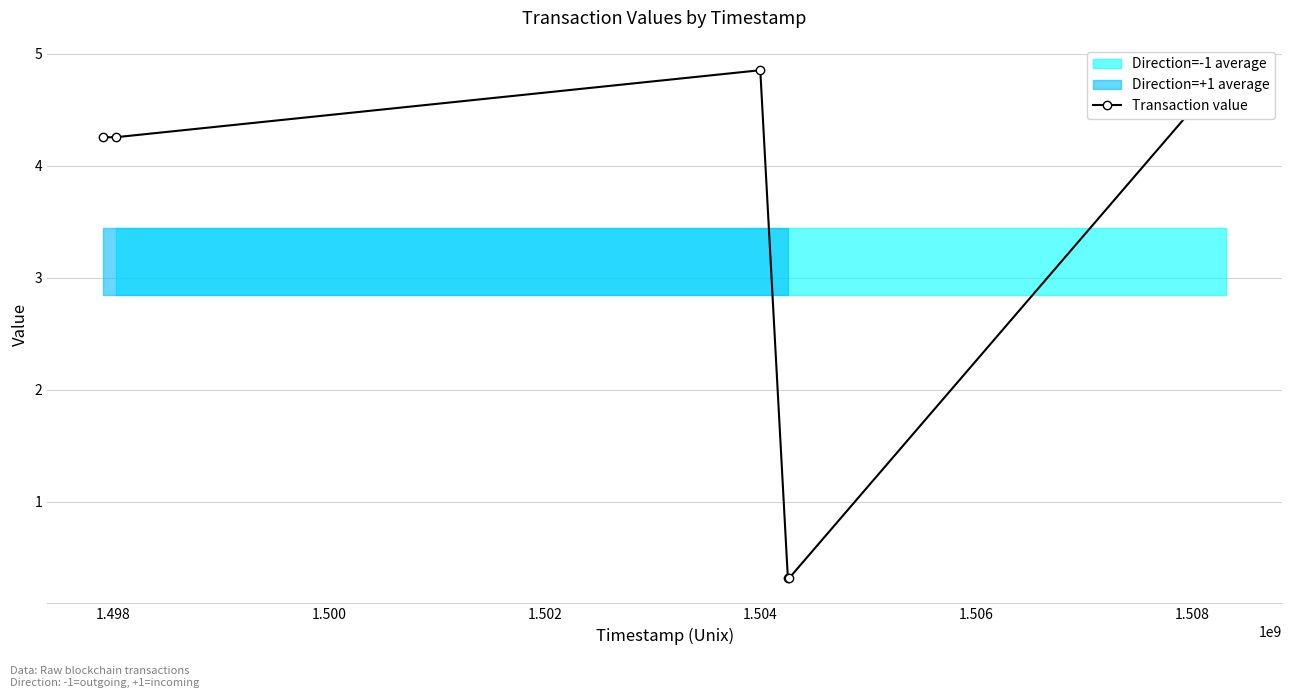

How many values exceed 4?

4